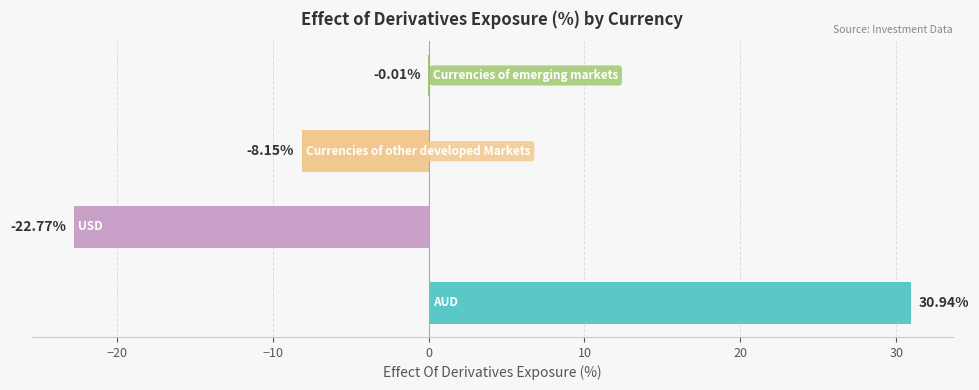

Are the bars horizontal?

Yes